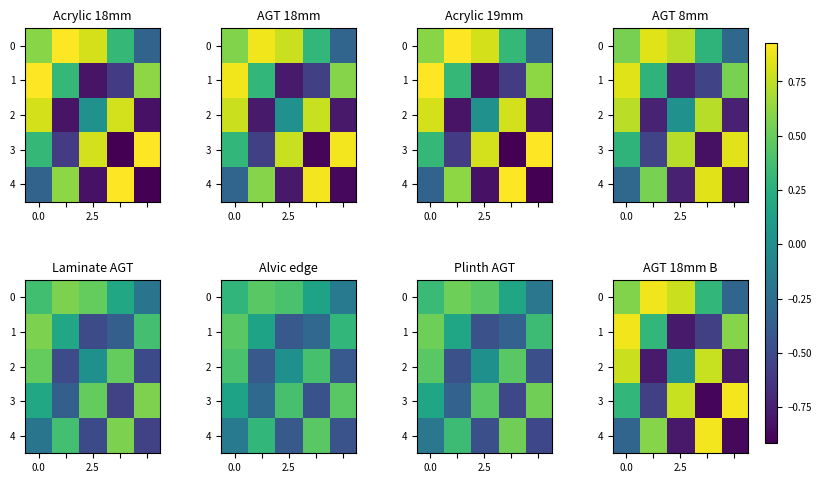

Which category has the lowest value across all series?

3